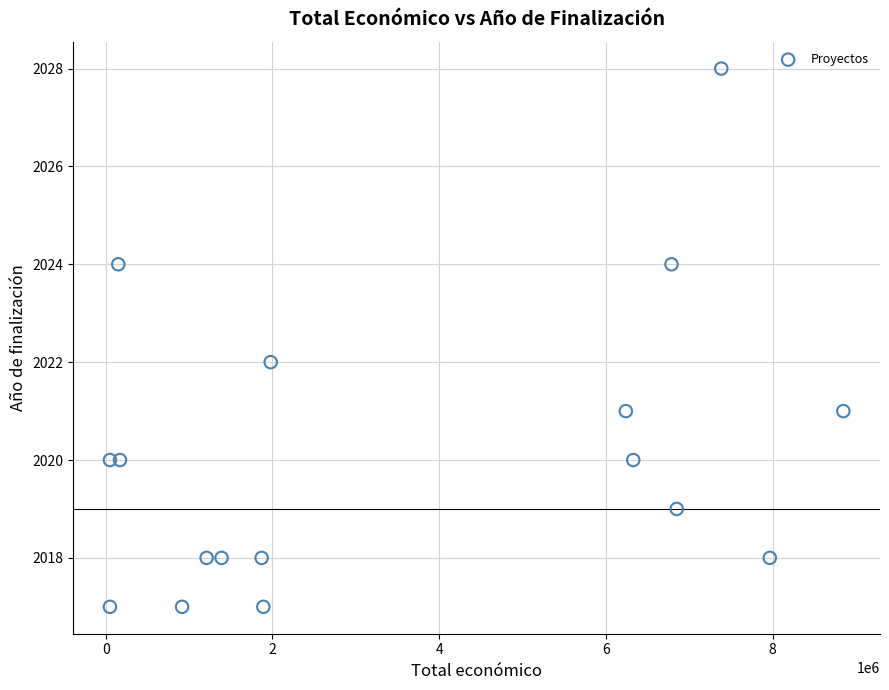

What is the range of Y values (max minus min)?

11